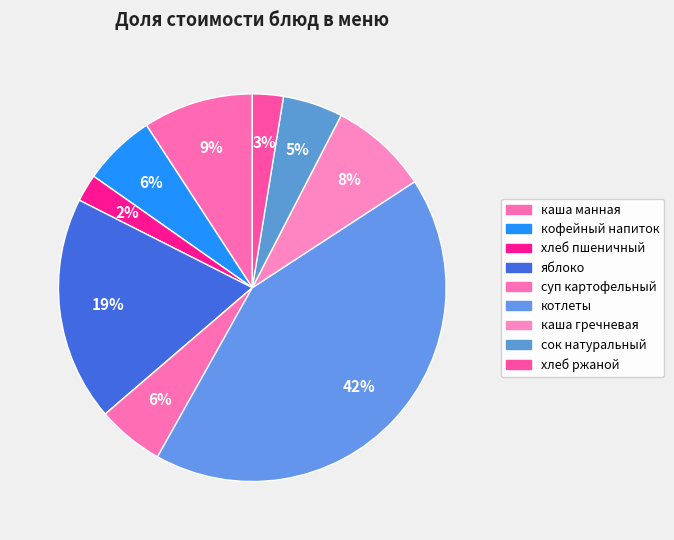

How many segments does this pie chart have?

9